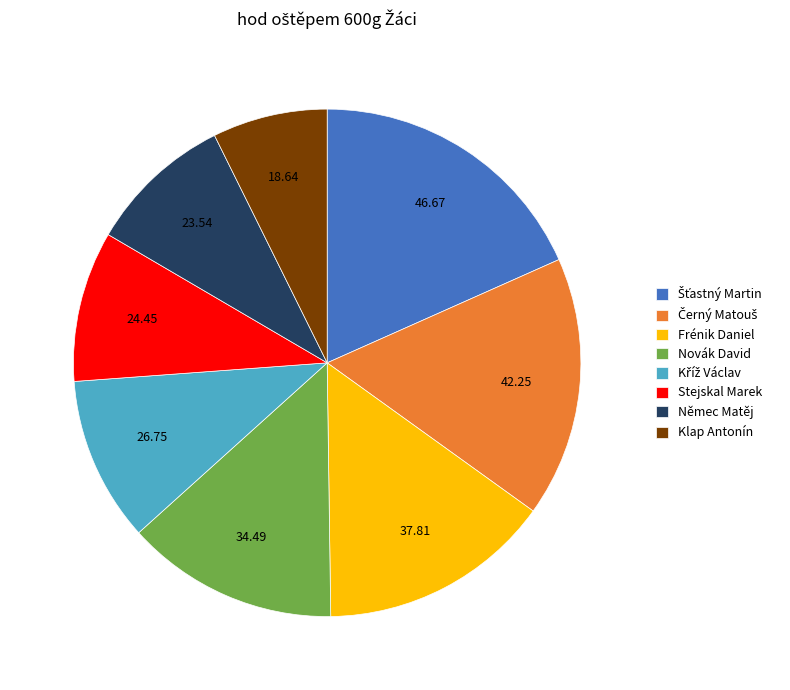

Do Frénik Daniel and Stejskal Marek together represent more than half of the pie?

No